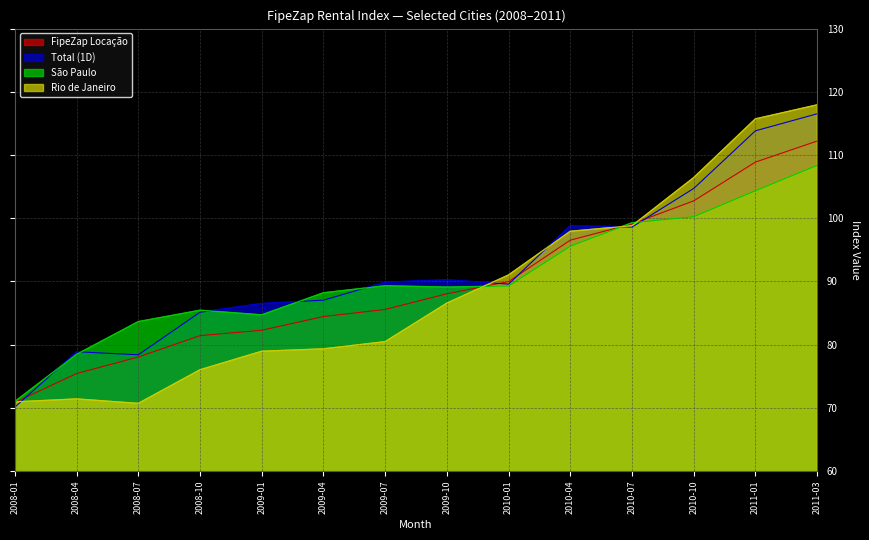

What is the difference between the highest and lowest values at 2009-04?

8.9